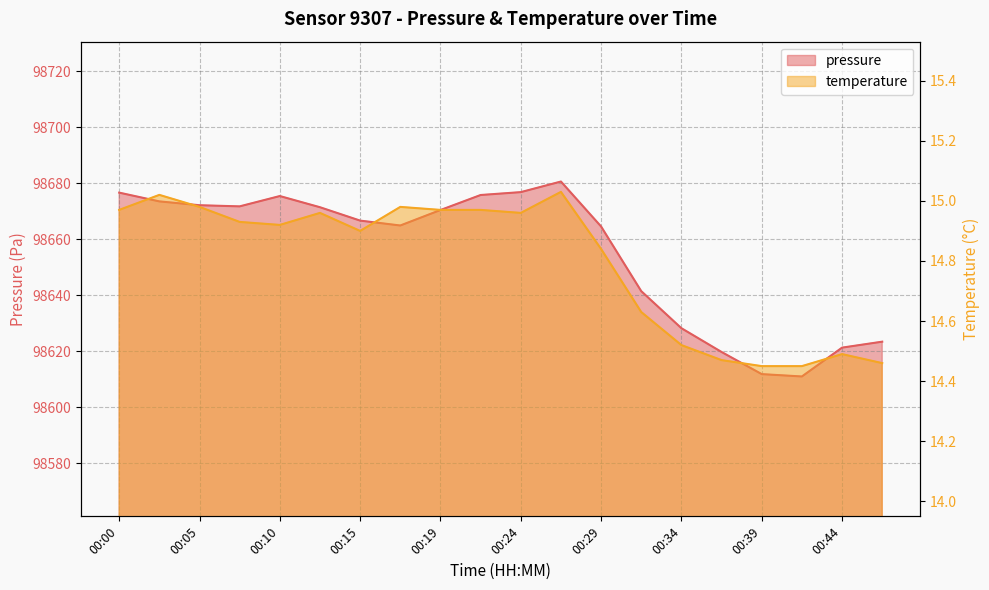

What is the value of the temperature point at the 13th from the left?

14.8